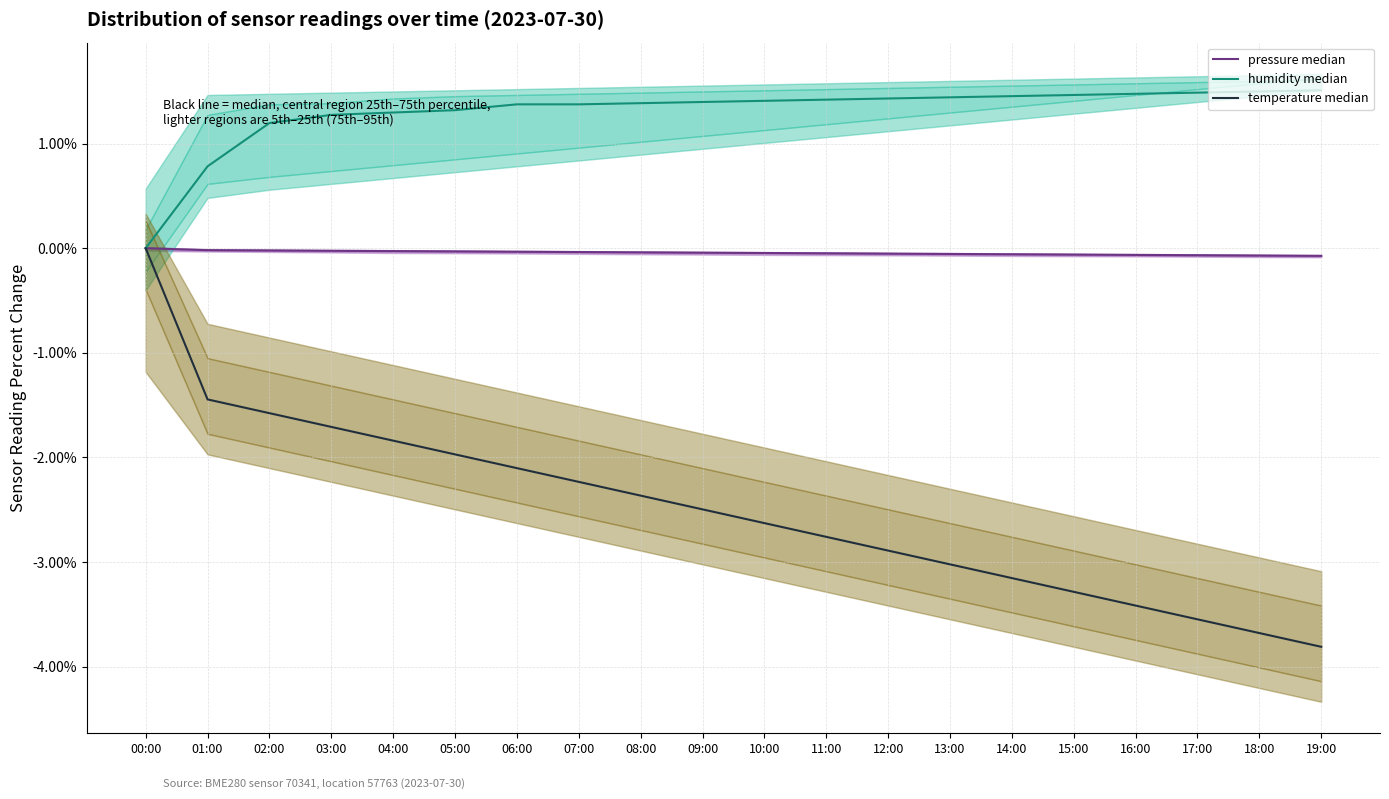

True or false: temperature median and humidity median intersect in this chart.

False